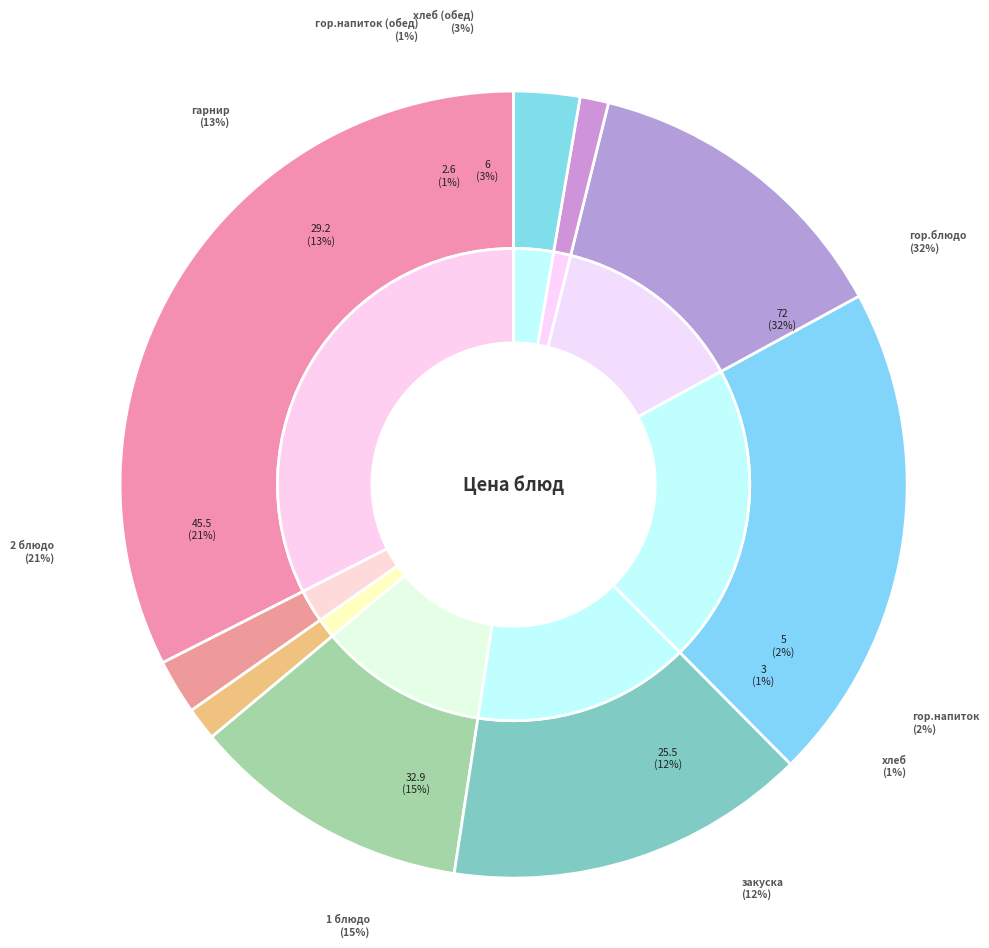

True or false: 2 блюдо accounts for 10% of the total.

False